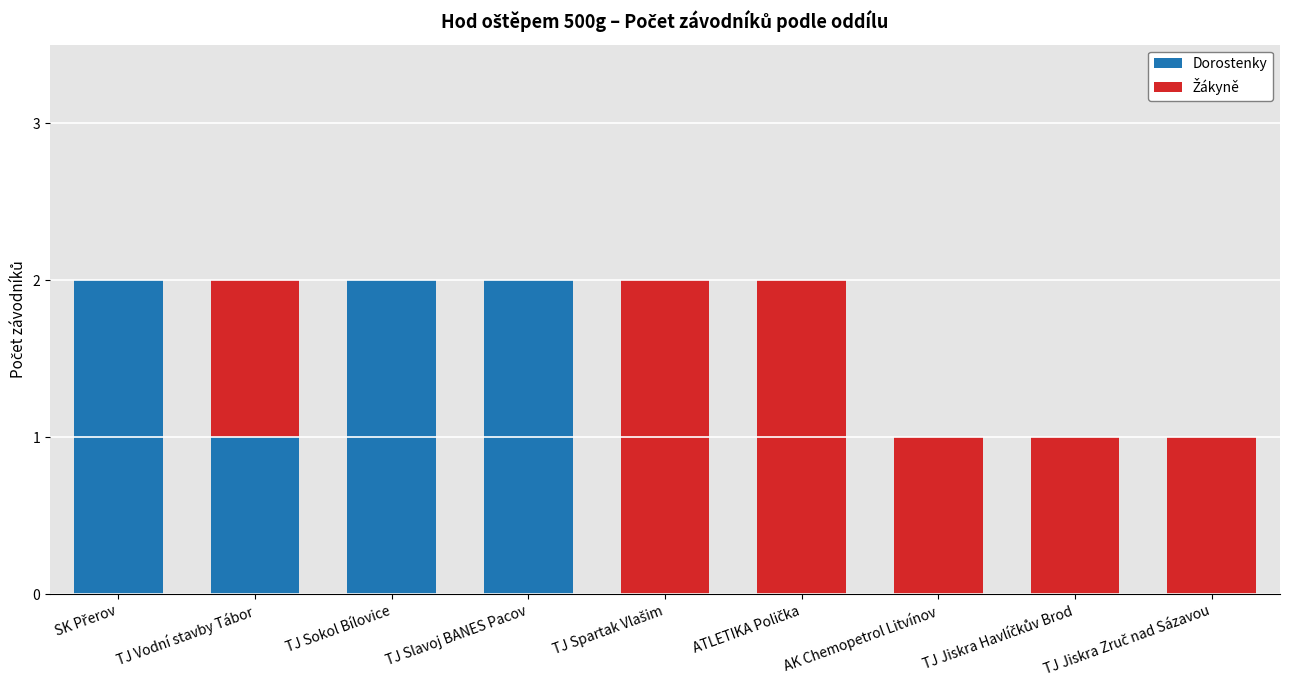

The Dorostenky series shows 1 at TJ Sokol Bílovice. True or false?

False